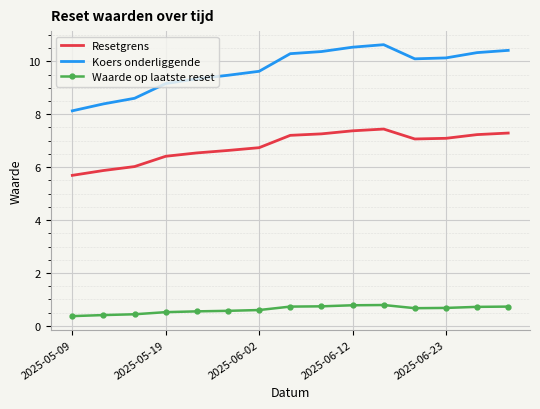

Which series has the largest total across all categories?

Koers onderliggende